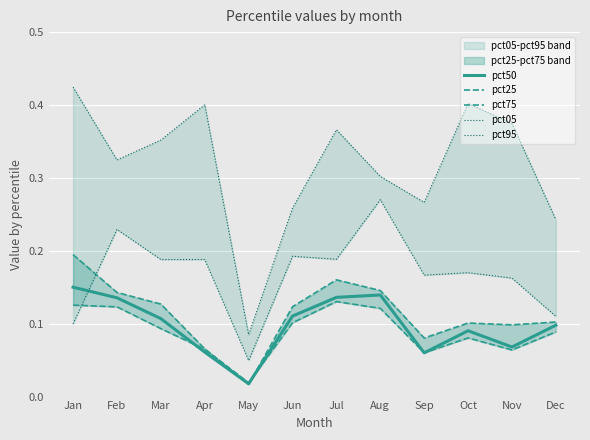

True or false: pct25 and pct05 cross at least once.

True